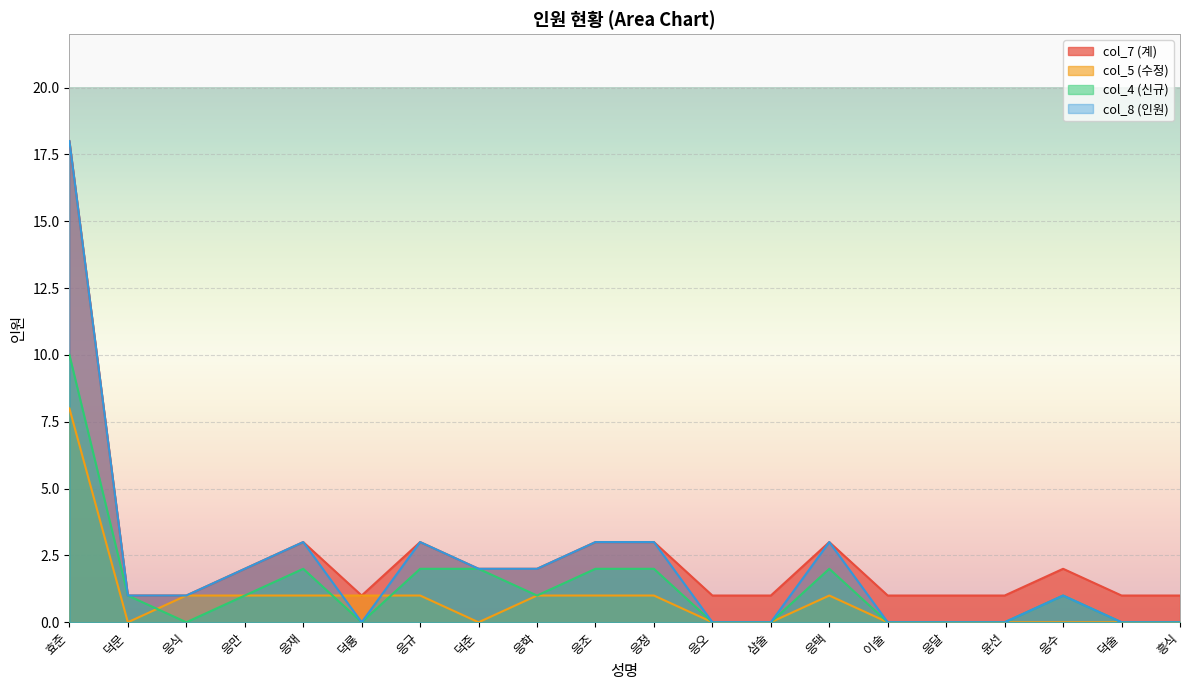

What is the total value across all series at 응수?

4